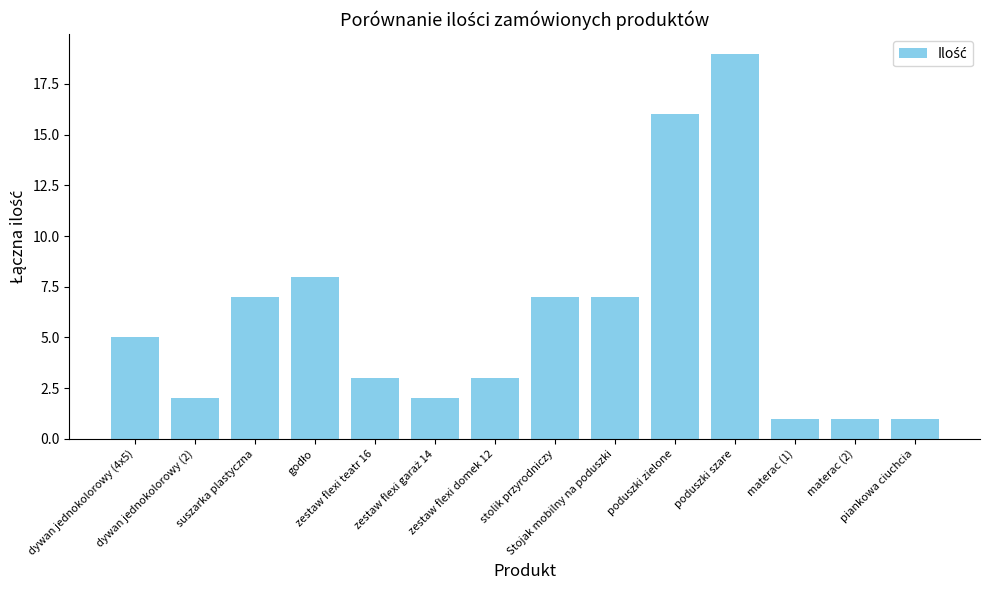

What is the change in value from dywan jednokolorowy (4x5) to zestaw flexi teatr 16?

-2